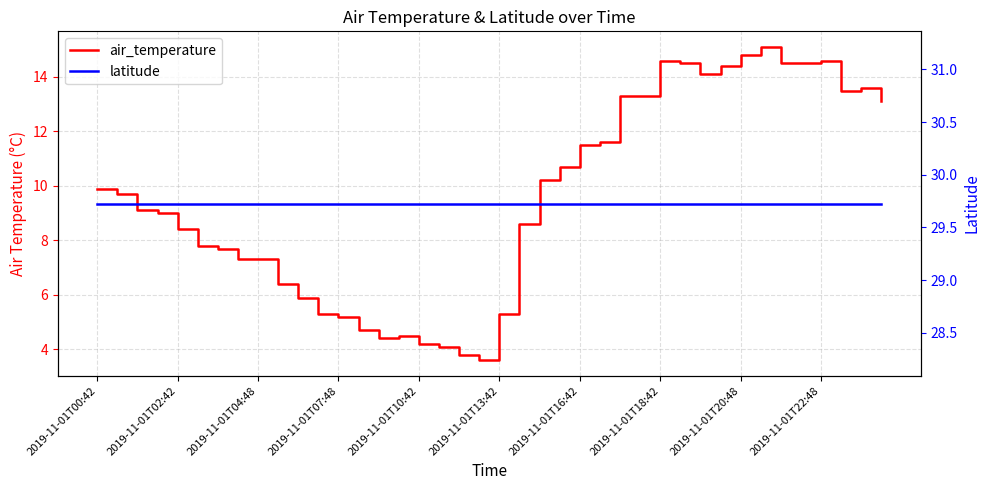

What is the minimum value shown in the chart?

3.6